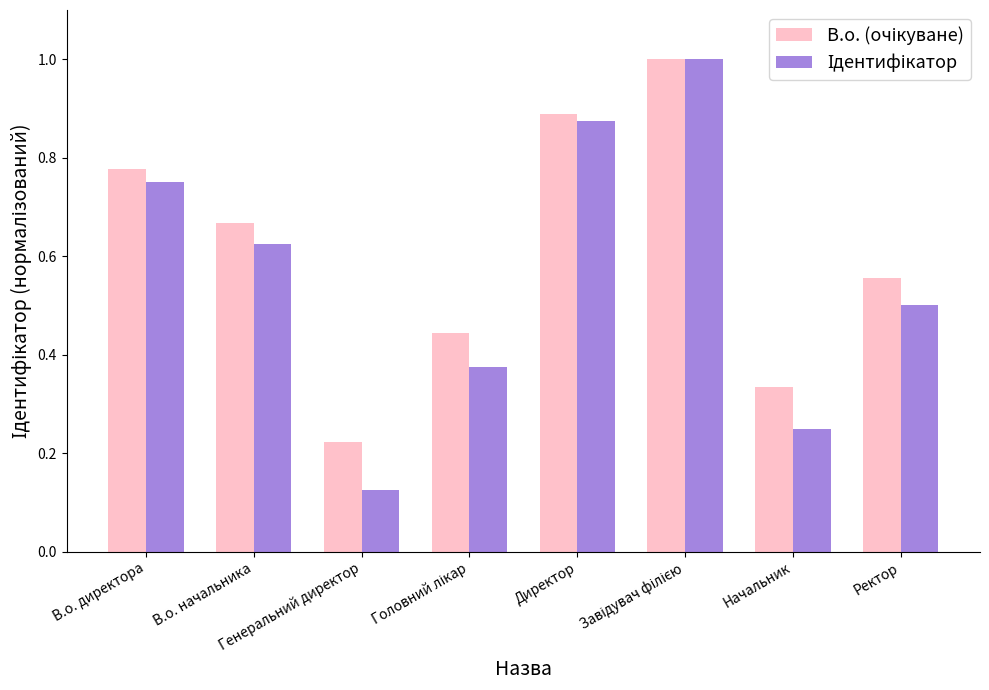

What is the maximum value shown in the chart?

1.0